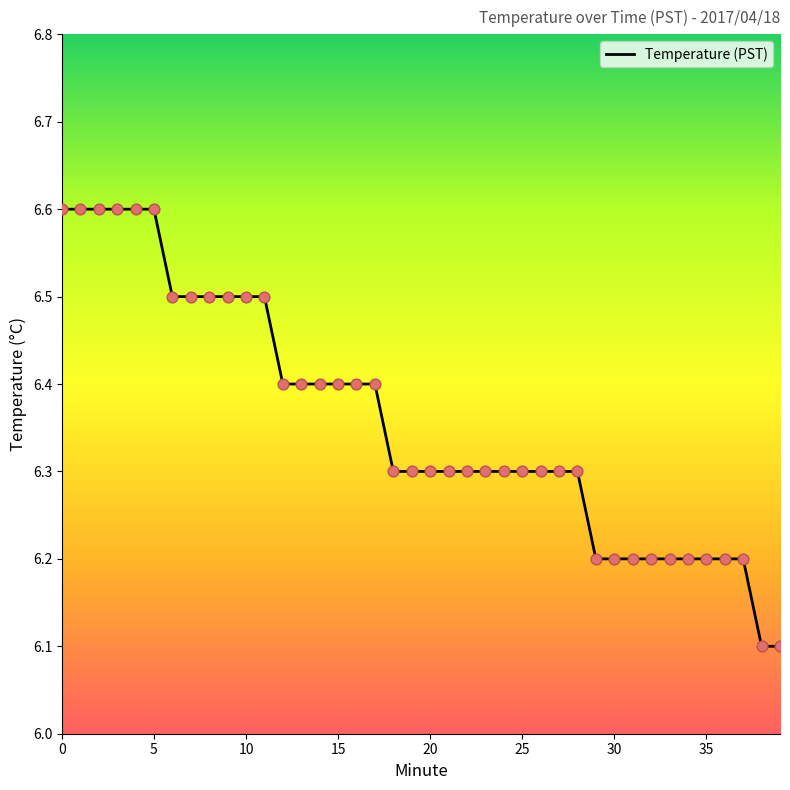

What is the greatest value displayed?

6.6